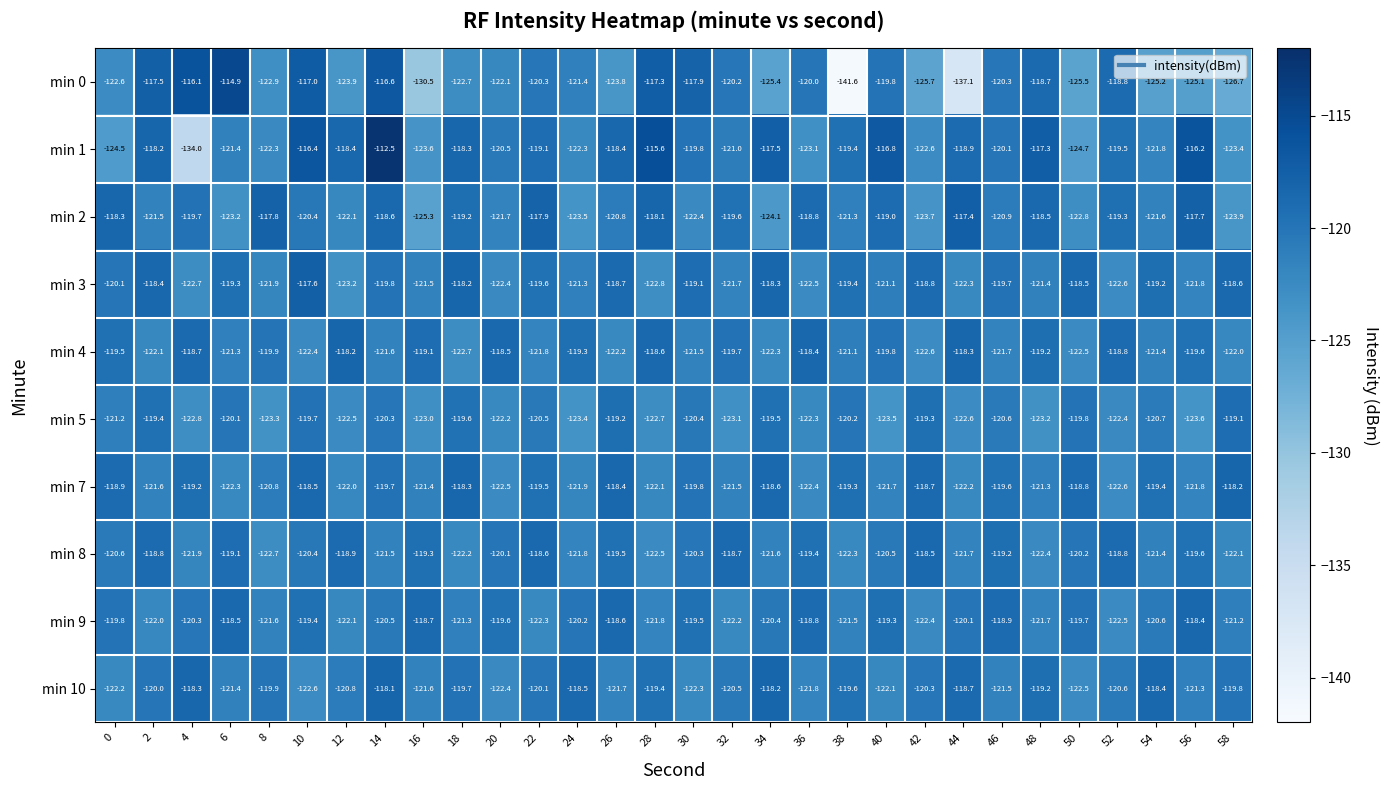

What is the total value across all series at 48?

-1202.9